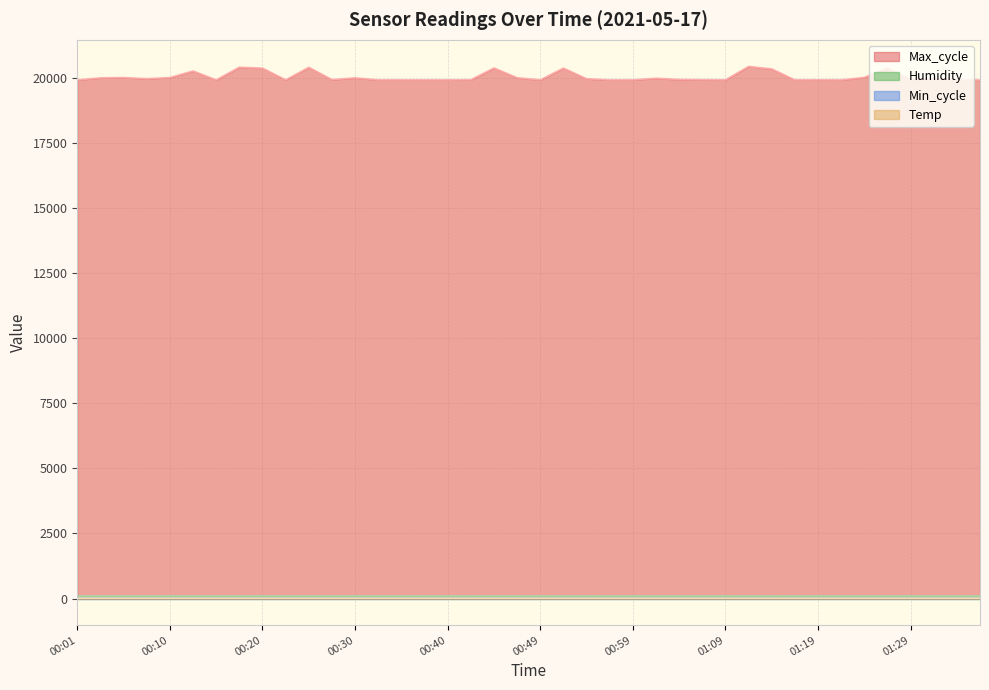

Which series has the largest range (max minus min)?

Max_cycle